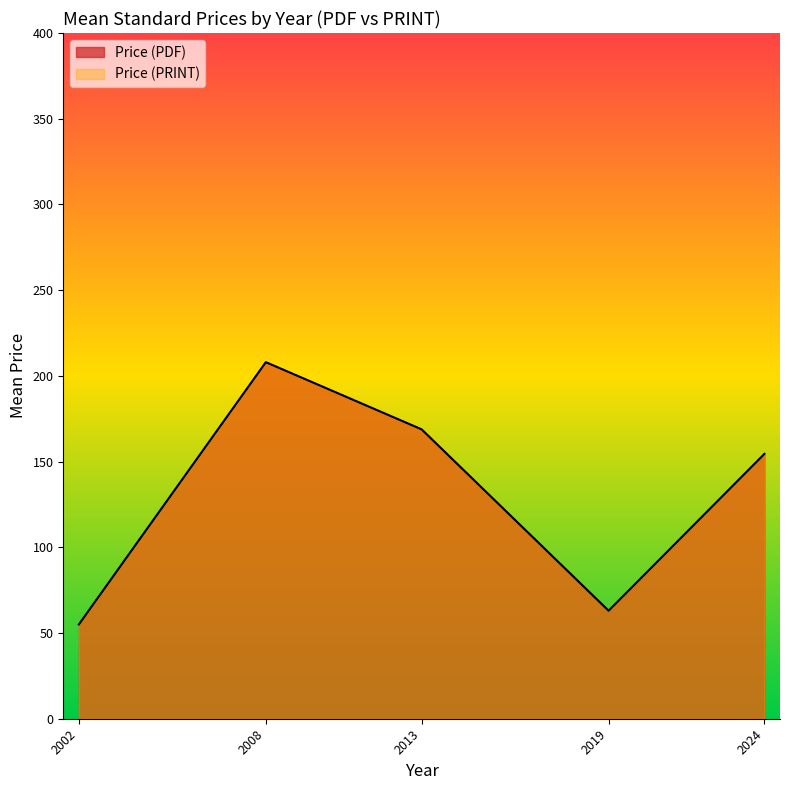

What are all the series names shown in the legend?

Price (PDF), Price (PRINT)